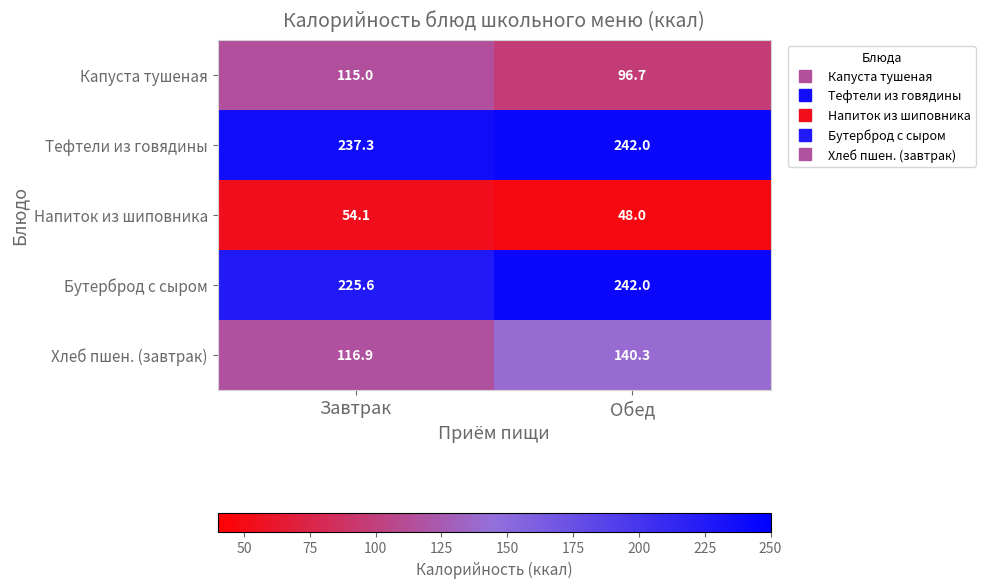

At which category is the sum across all series the highest?

Обед